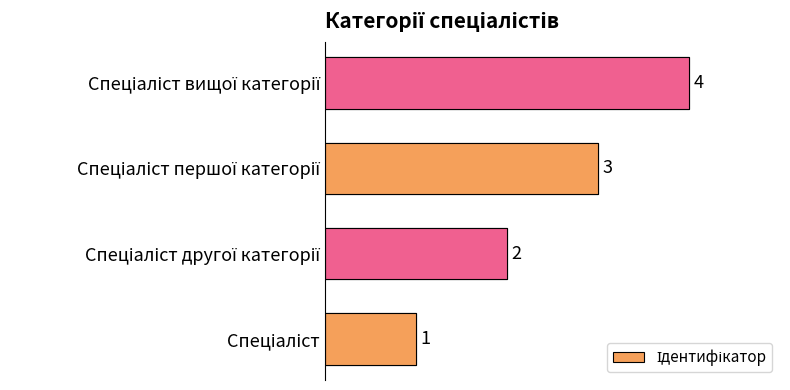

What is the sum of all values?

10